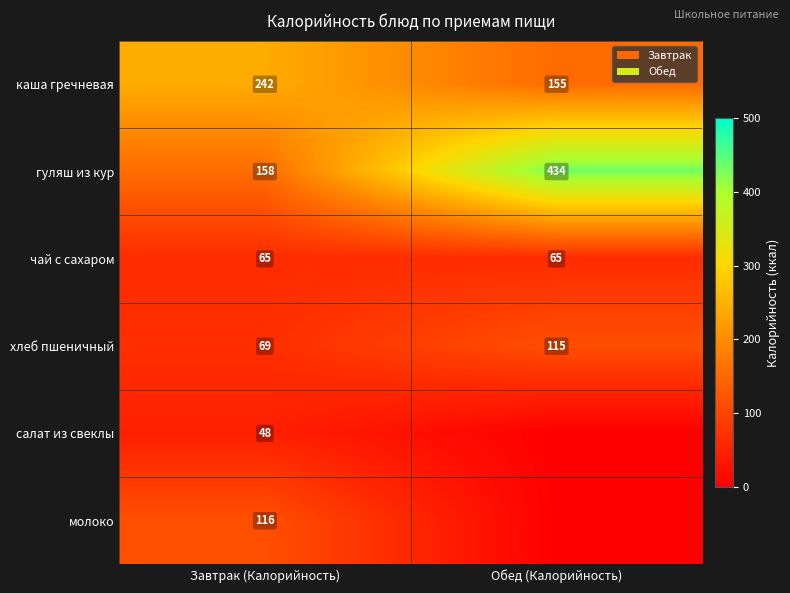

At which category is the sum across all series the highest?

Обед (Калорийность)